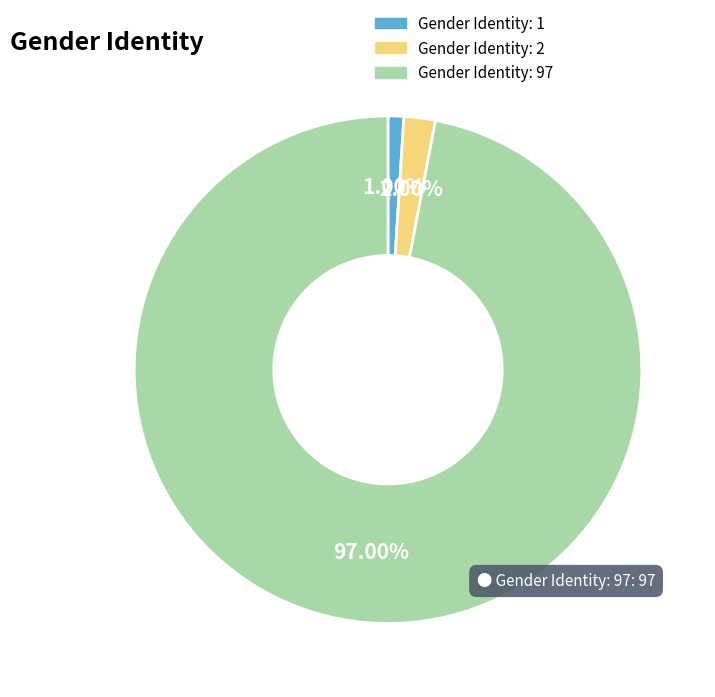

Which slice is the largest?

Gender Identity: 97